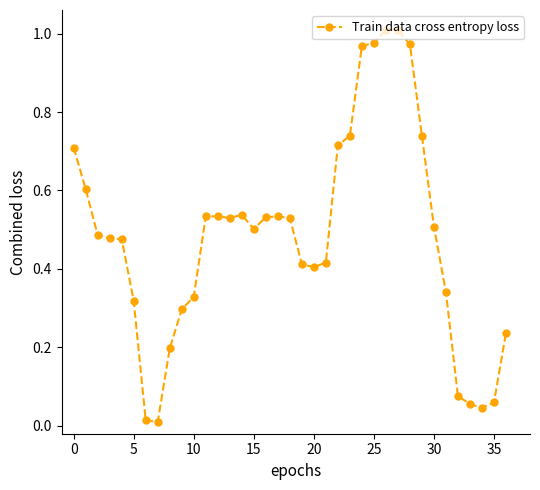

What is the sum of all values?

17.8